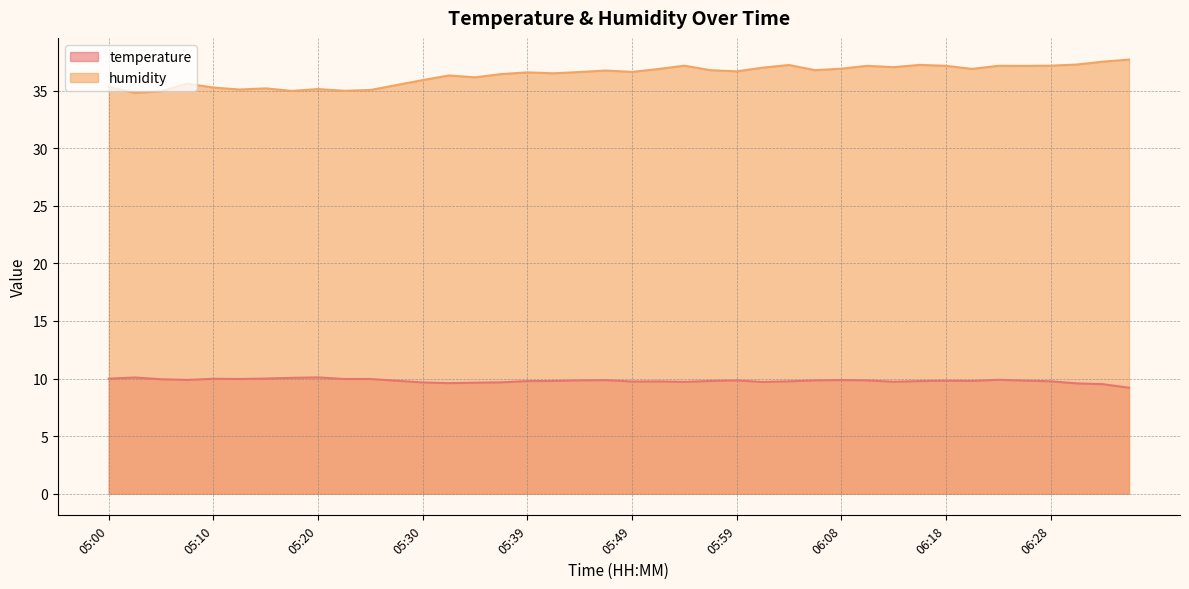

Where is humidity nearest to the value 36?

05:30